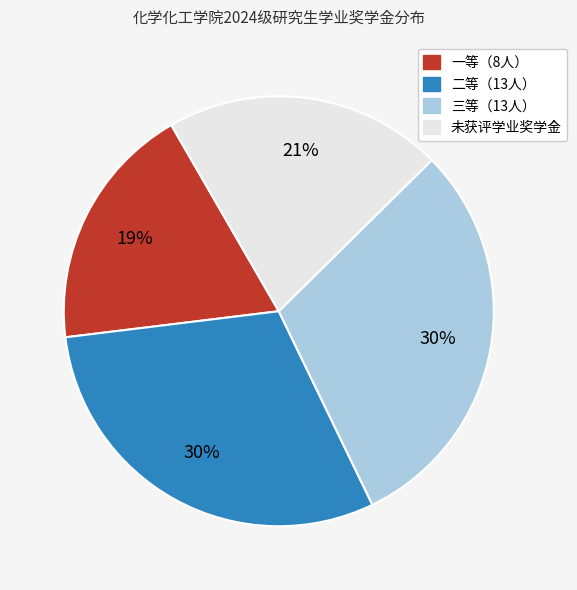

To the nearest percent, what portion does 一等（8人） represent?

19%